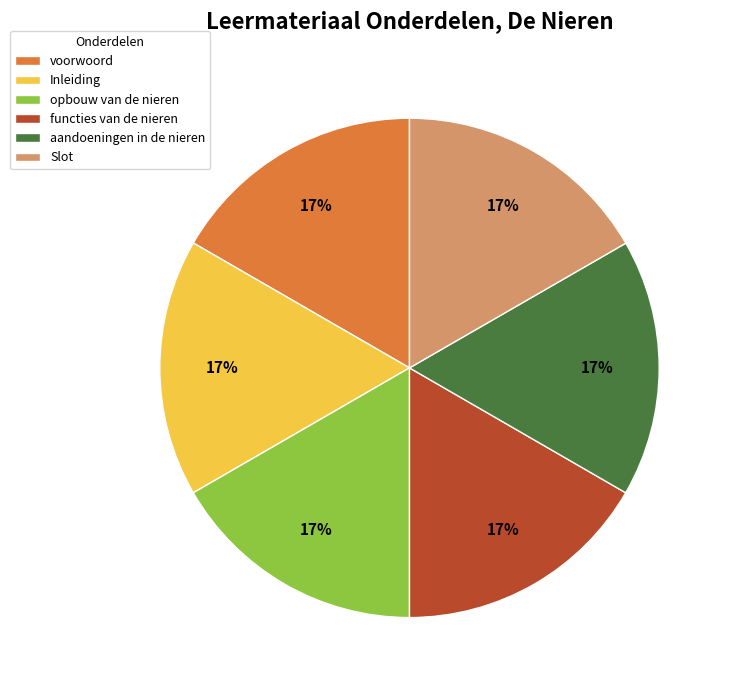

To the nearest percent, what percentage of the pie is Slot?

17%